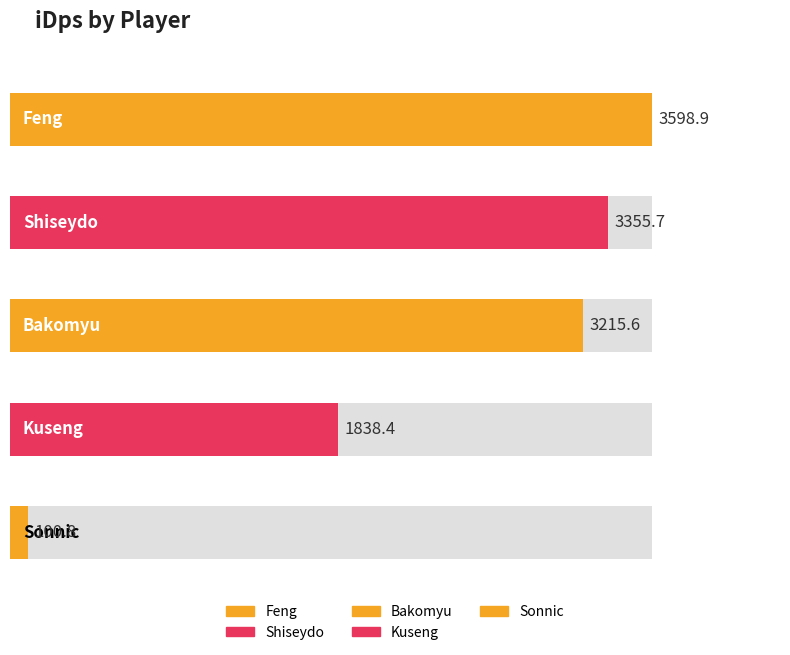

The value at Sonnic is 66.0. True or false?

False